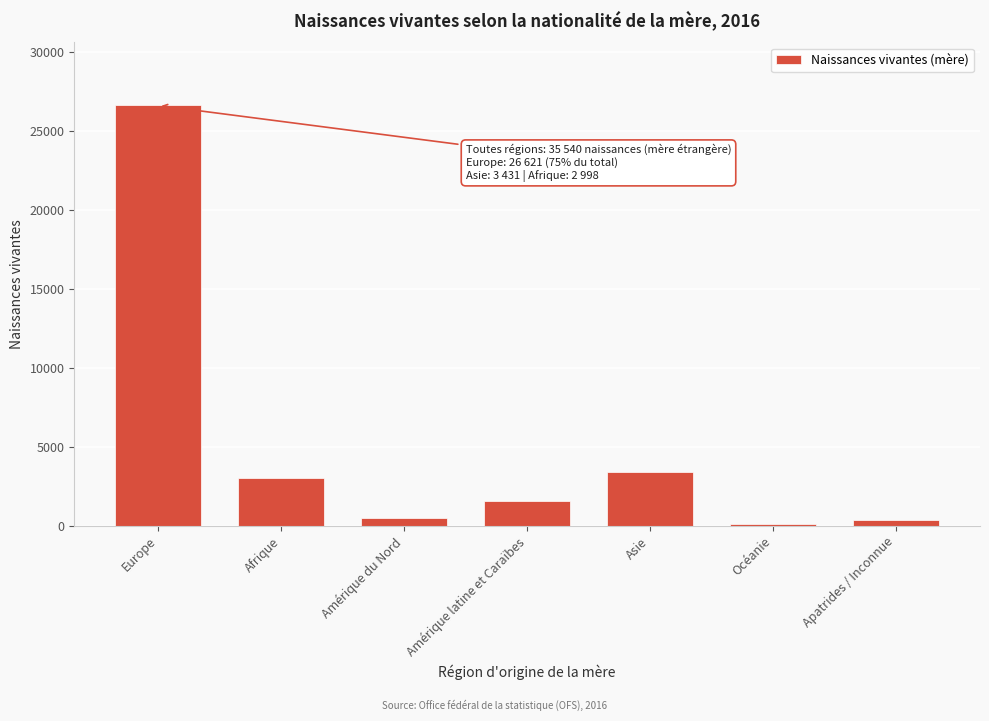

Which has a higher value, Apatrides / Inconnue or Amérique latine et Caraïbes?

Amérique latine et Caraïbes